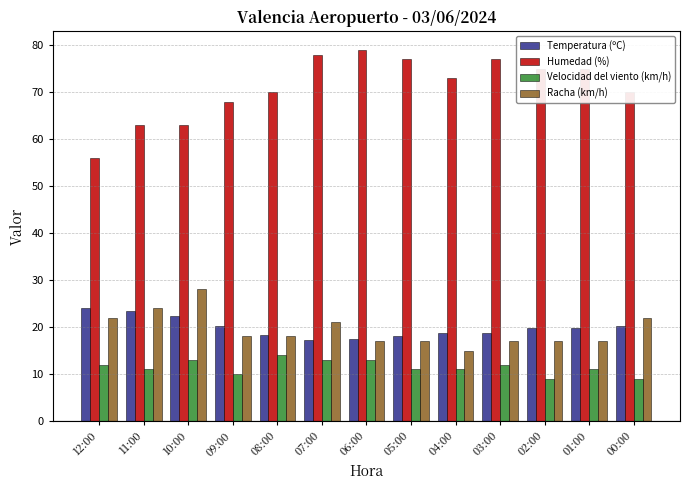

What is the average value of the Velocidad del viento (km/h) series?

11.5